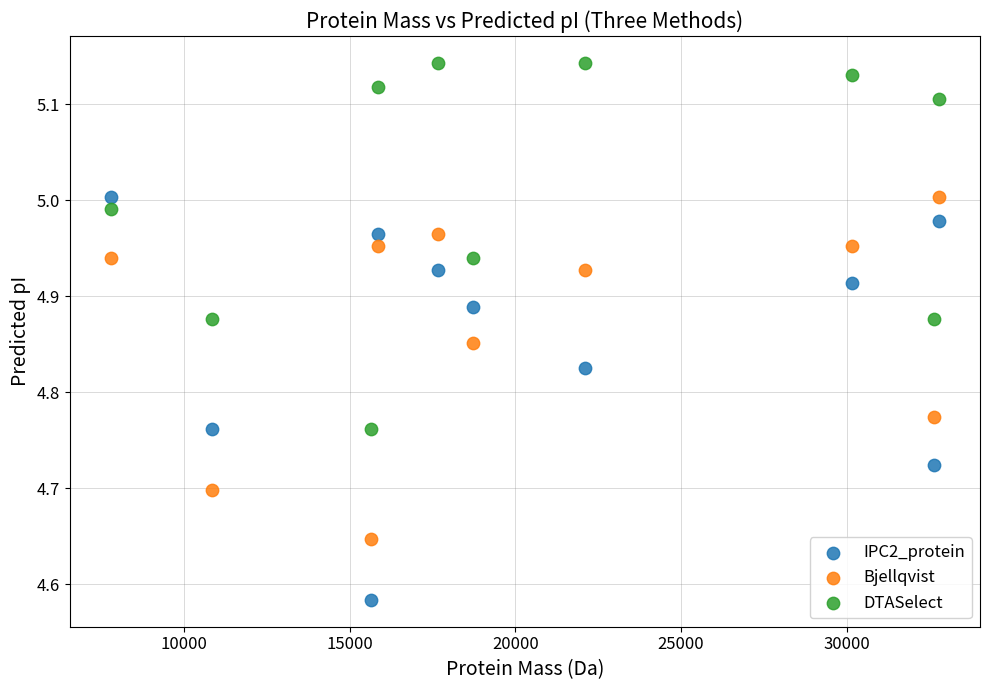

What is the X range (max minus min) for the scatter plot?

24962.6